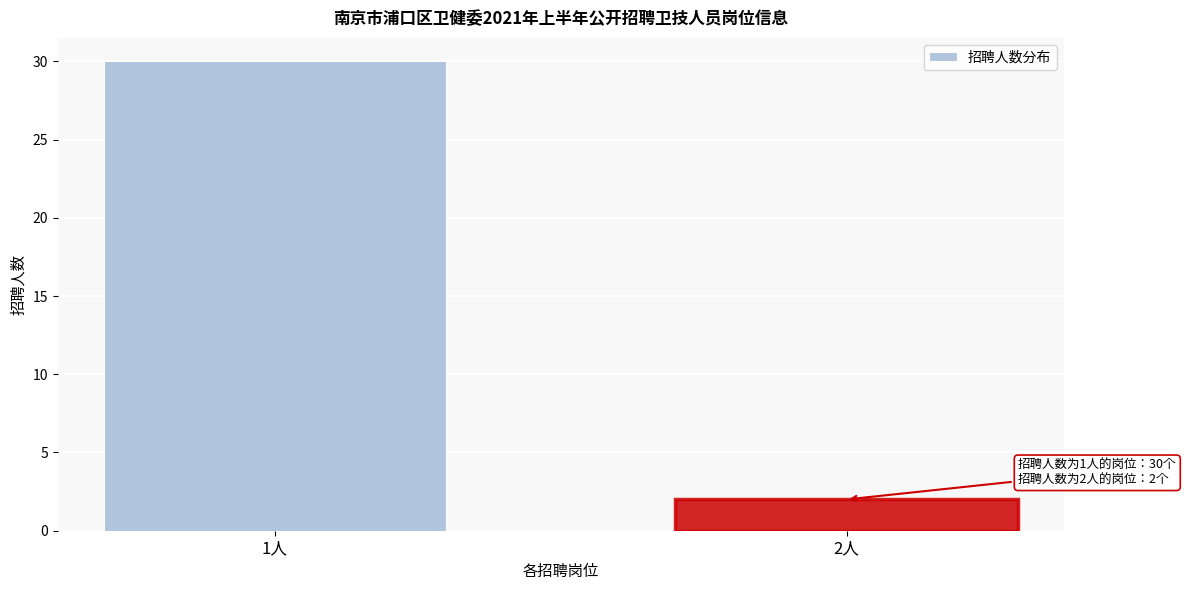

Reading left to right, list all the values displayed in this chart.

1人=30	2人=2